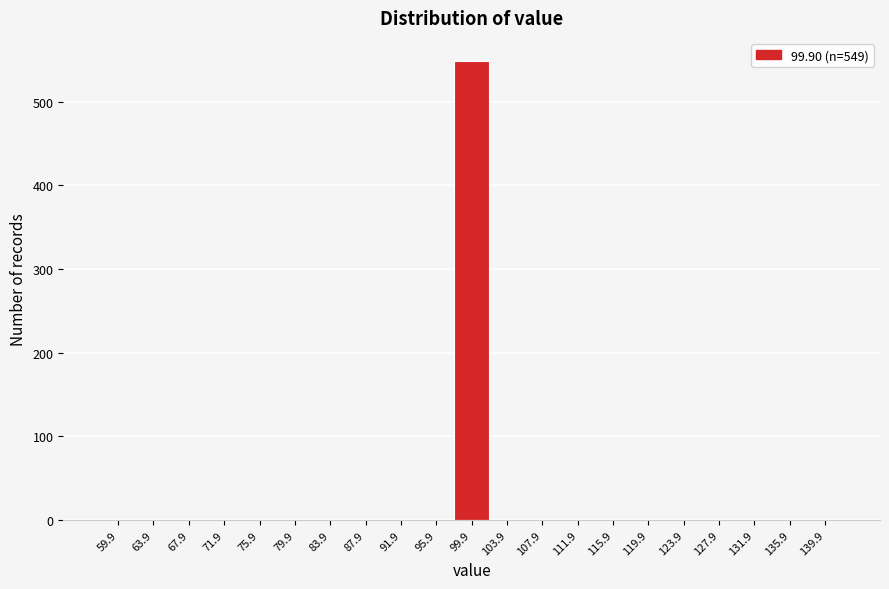

Reading left to right, transcribe all the data shown in this chart.

59.9=0	63.9=0	67.9=0	71.9=0	75.9=0	79.9=0	83.9=0	87.9=0	91.9=0	95.9=0	99.9=549	103.9=0	107.9=0	111.9=0	115.9=0	119.9=0	123.9=0	127.9=0	131.9=0	135.9=0	139.9=0